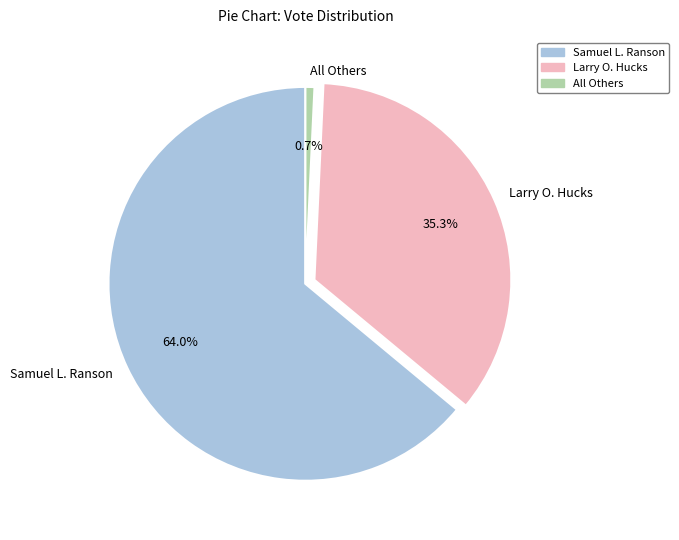

Is it true that All Others is 1% of the pie?

True